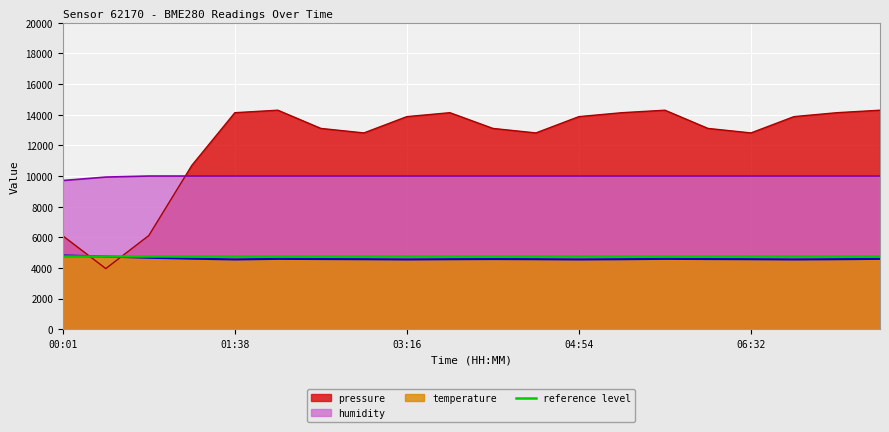

Rank the series at 04:30 from lowest to highest value.

temperature, humidity, pressure